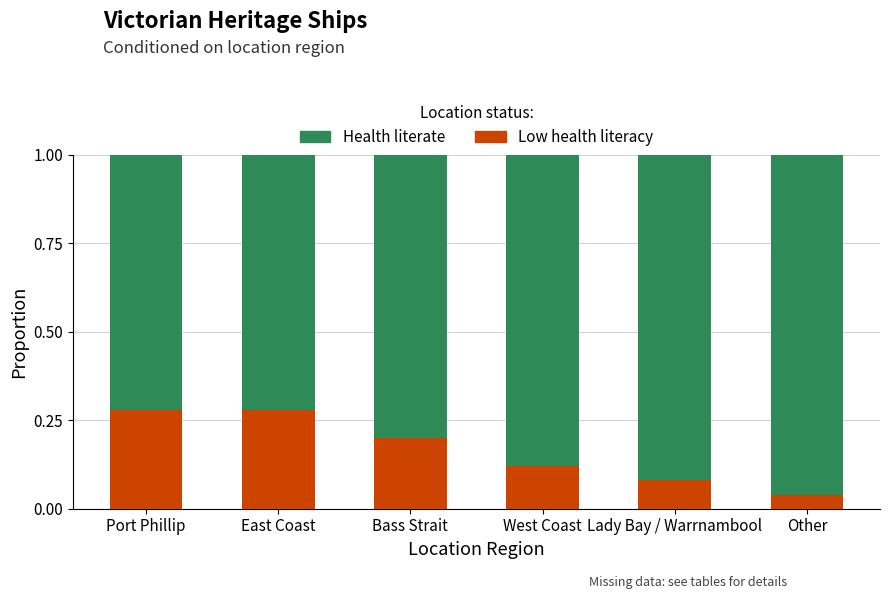

The Low health literacy series shows 0.1 at East Coast. True or false?

False